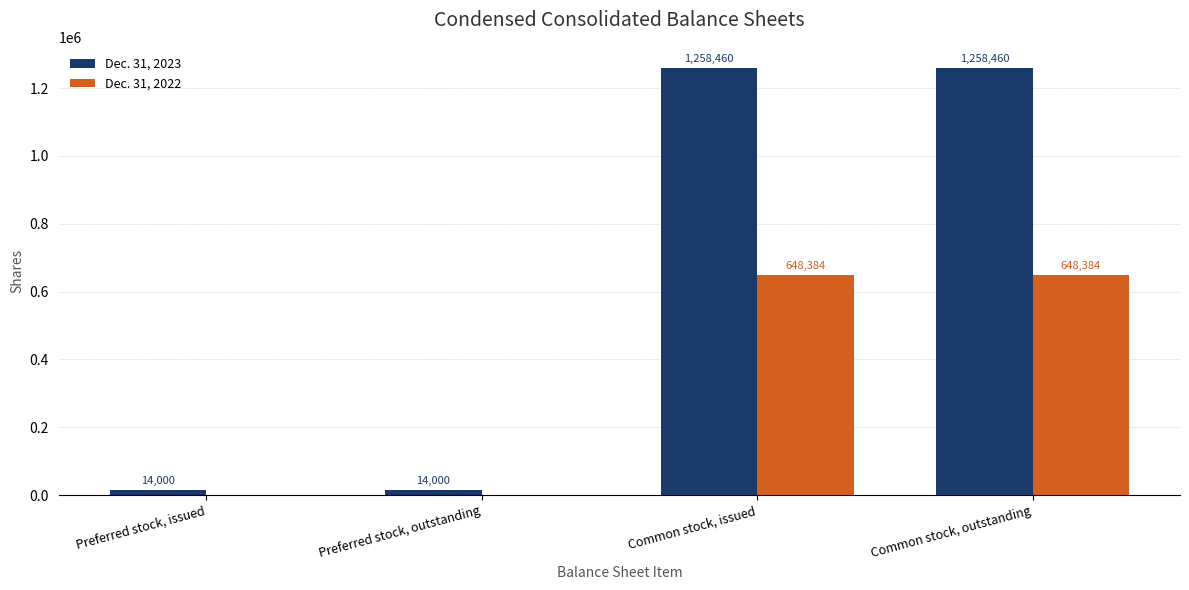

The Dec. 31, 2022 series shows 1107413 at Common stock, outstanding. True or false?

False